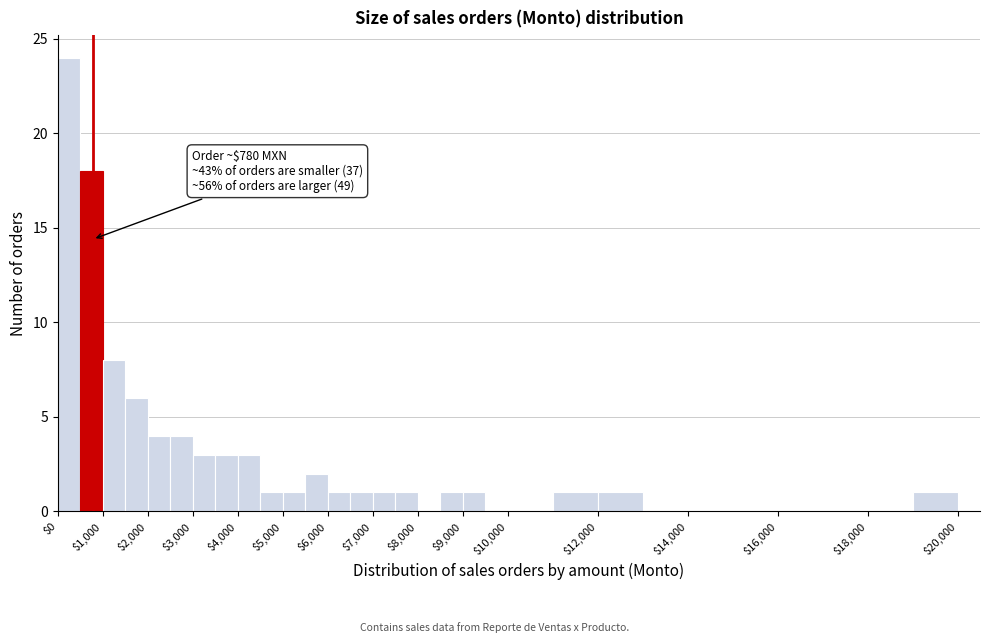

Over which range of the x-axis is the bar tallest?

0 to 500